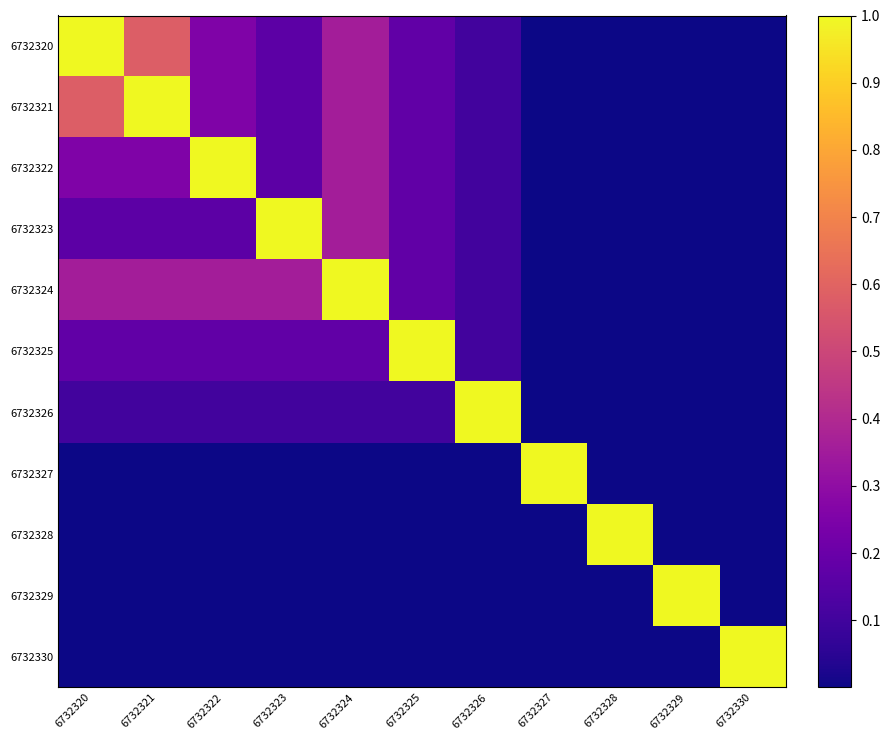

Which category has the lowest value across all series?

6732327